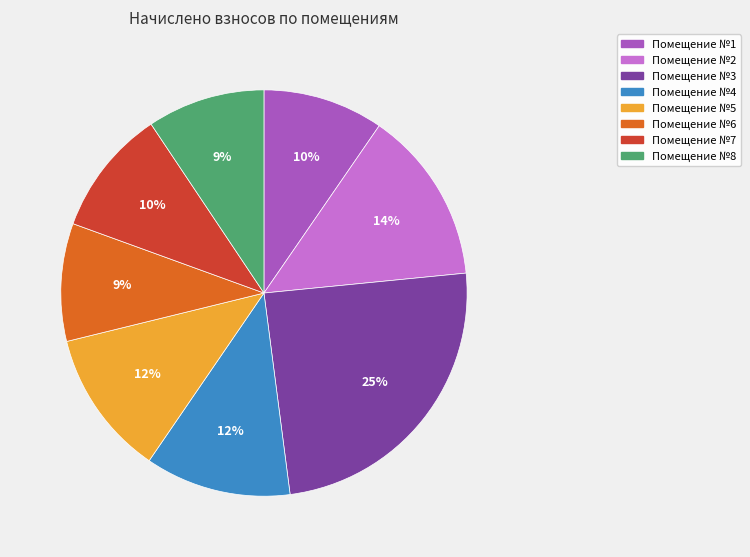

Does any single category account for the majority?

No